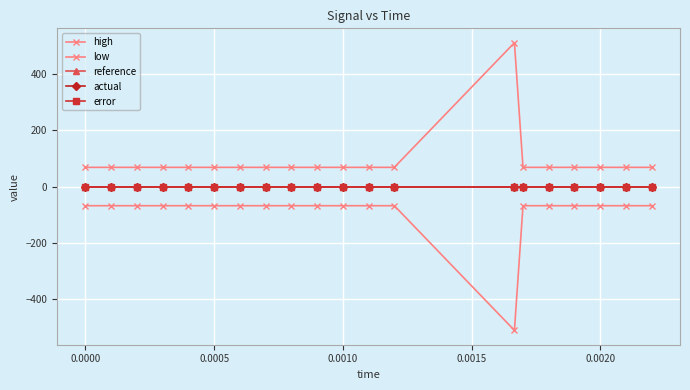

Reading left to right, list all the values displayed in this chart.

high: 68.4	68.4	68.4	68.4	68.4	68.4	68.4	68.4	68.4	68.4	68.4	68.4	68.4	513.1	68.4	68.4	68.4	68.4	68.4	68.4
low: -68.4	-68.4	-68.4	-68.4	-68.4	-68.4	-68.4	-68.4	-68.4	-68.4	-68.4	-68.4	-68.4	-513.1	-68.4	-68.4	-68.4	-68.4	-68.4	-68.4
reference: 0.0	0.0	0.0	0.0	0.0	0.0	0.0	0.0	0.0	0.0	0.0	0.0	0.0	0.0	0.0	0.0	0.0	0.0	0.0	0.0
actual: 0.0	0.0	0.0	0.0	0.0	0.0	0.0	0.0	0.0	0.0	0.0	0.0	0.0	0.0	0.0	0.0	0.0	0.0	0.0	0.0
error: 0.0	0.0	0.0	0.0	0.0	0.0	0.0	0.0	0.0	0.0	0.0	0.0	0.0	0.0	0.0	0.0	0.0	0.0	0.0	0.0